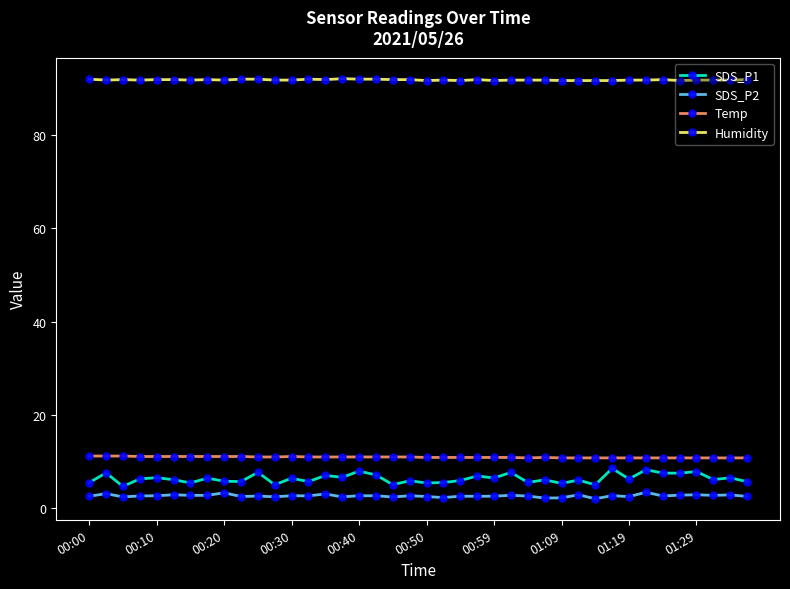

What is the minimum value for Humidity?

91.6